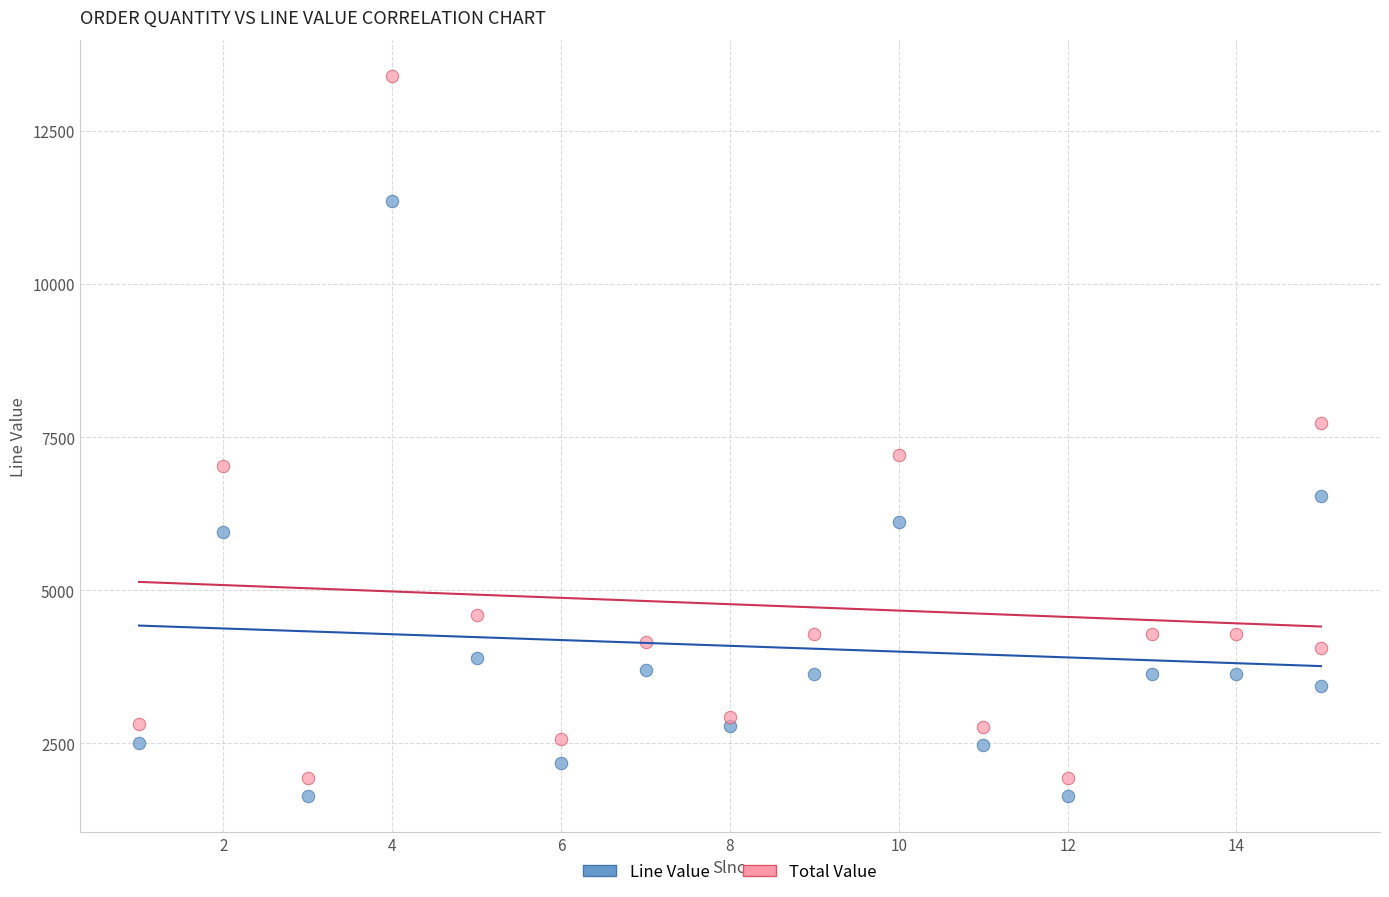

What are all the series names shown in the legend?

Line Value, Total Value